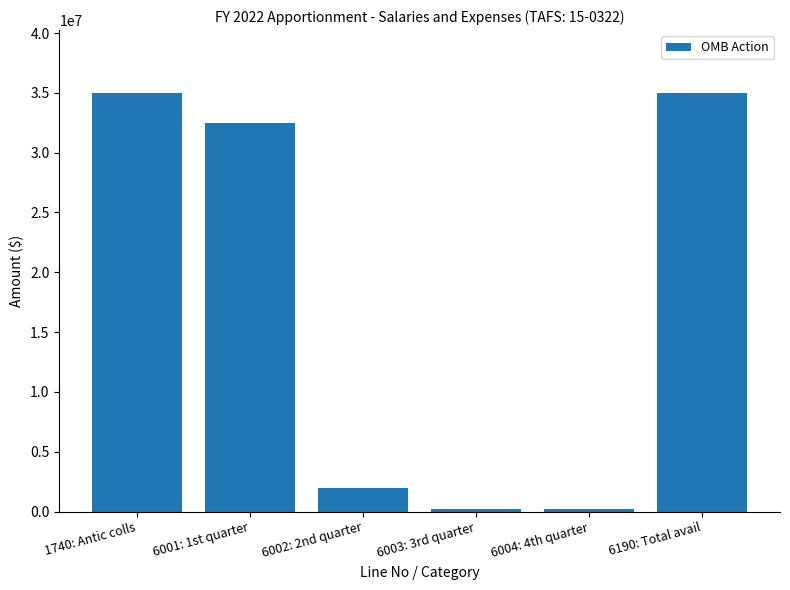

Reading left to right, extract all data points from this chart.

1740: Antic colls=35000000	6001: 1st quarter=32500000	6002: 2nd quarter=2000000	6003: 3rd quarter=250000	6004: 4th quarter=250000	6190: Total avail=35000000